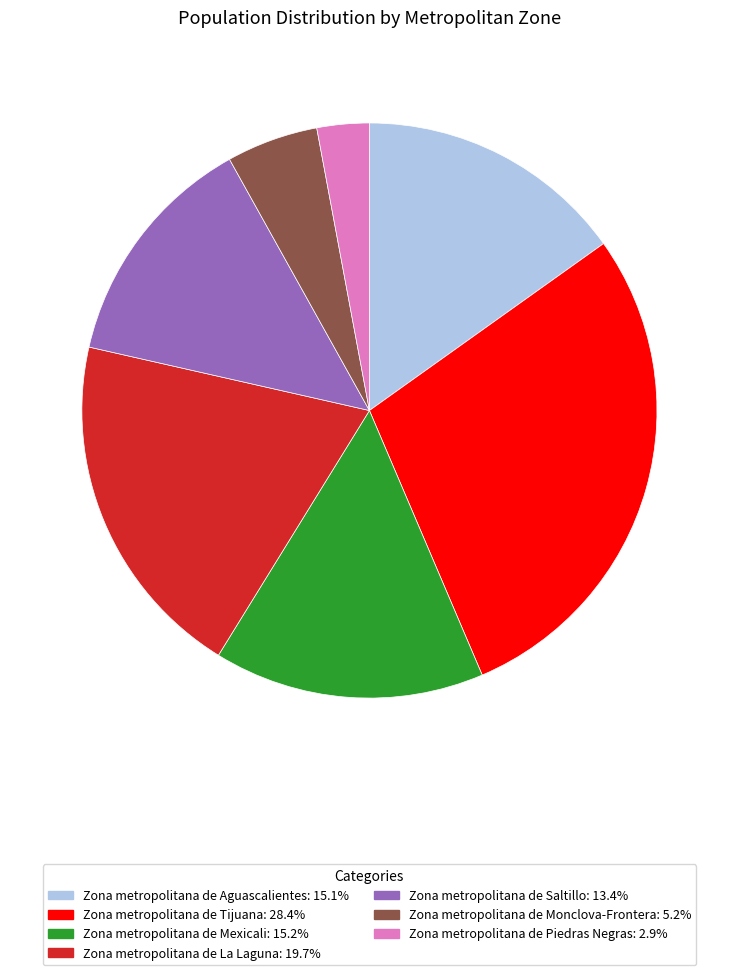

Which category has the smallest portion of the pie?

Zona metropolitana de Piedras Negras